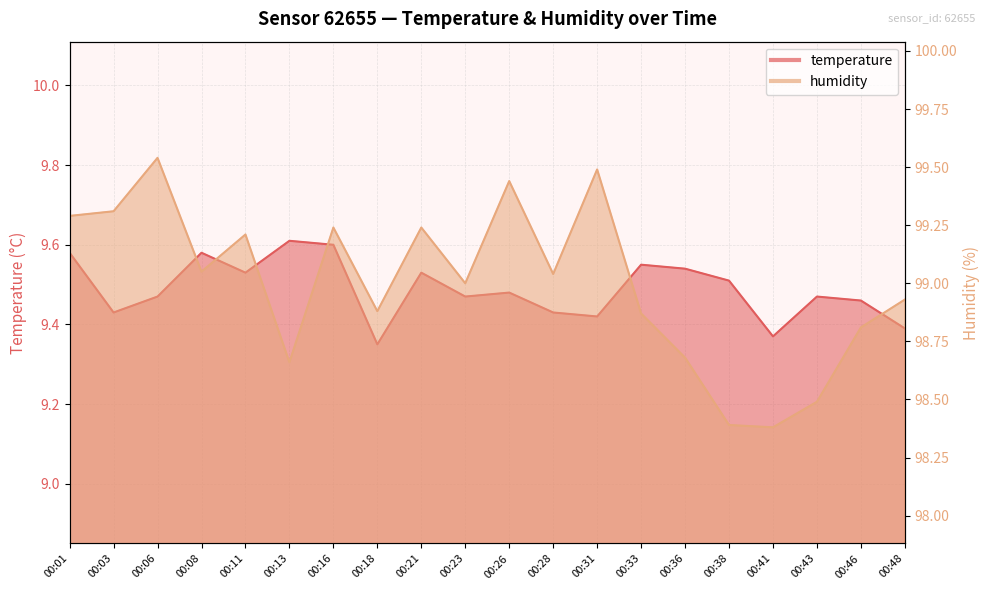

True or false: humidity and temperature cross at least once.

False